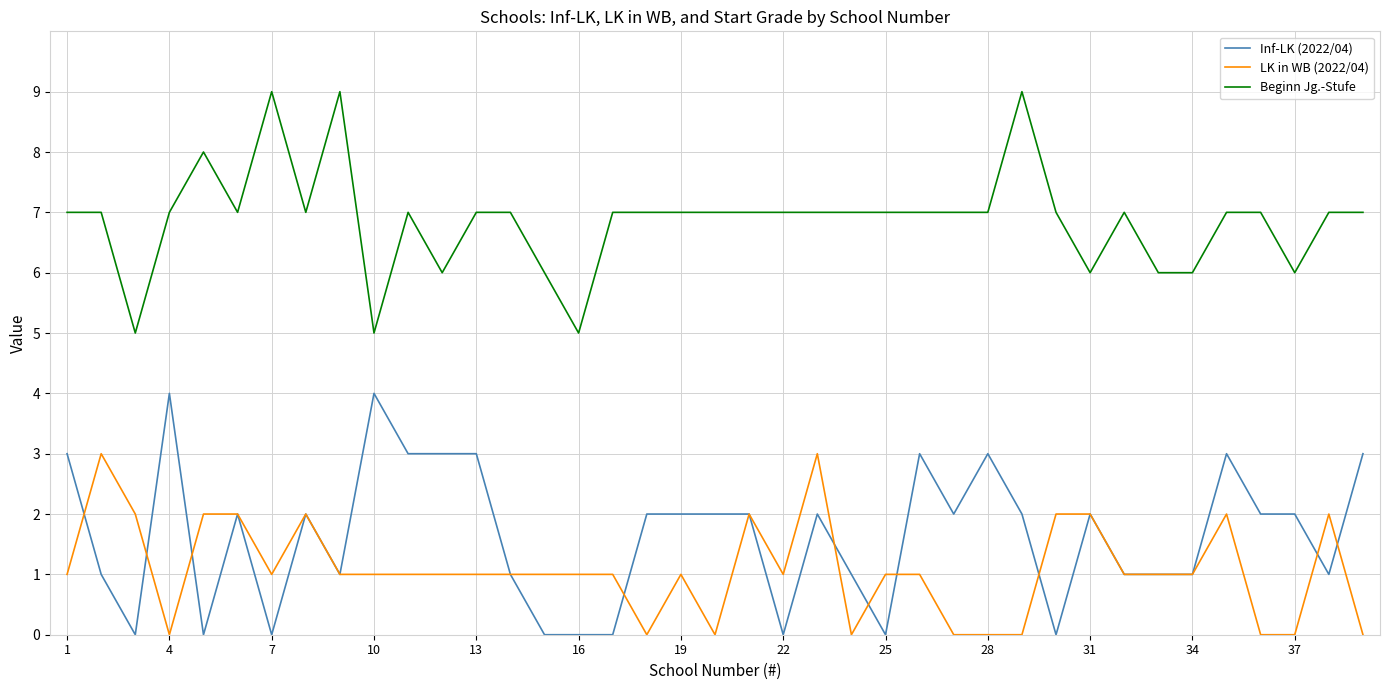

Which series has the largest total across all categories?

Beginn Jg.-Stufe